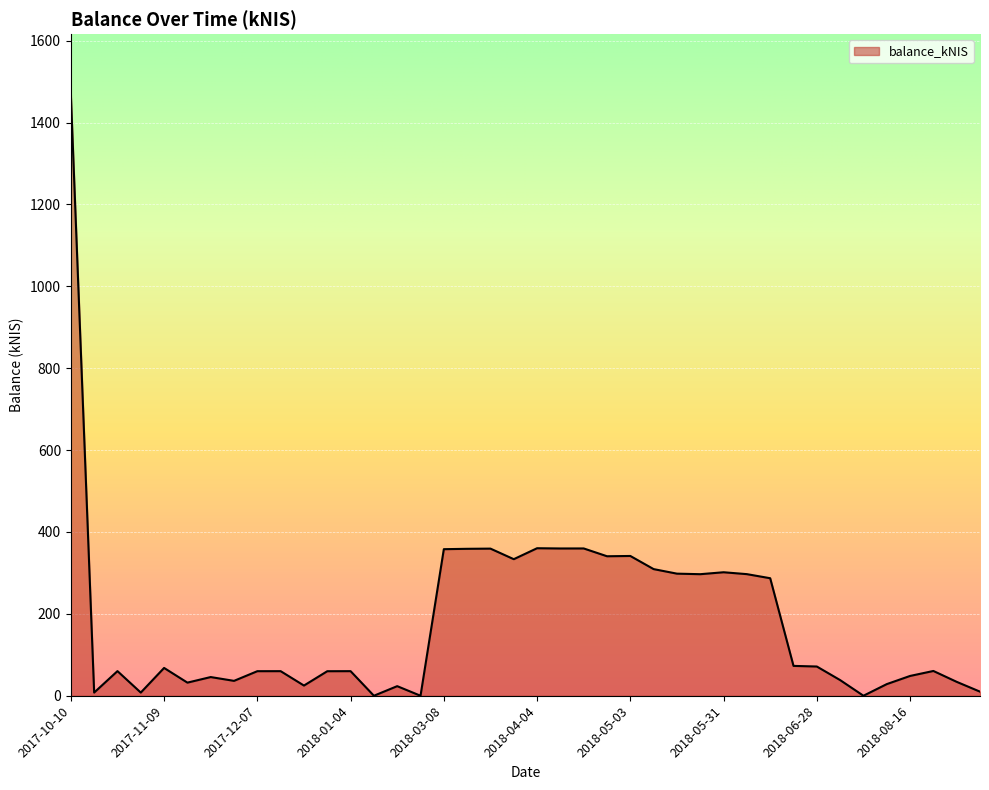

What is the maximum value shown in the chart?

1469.0